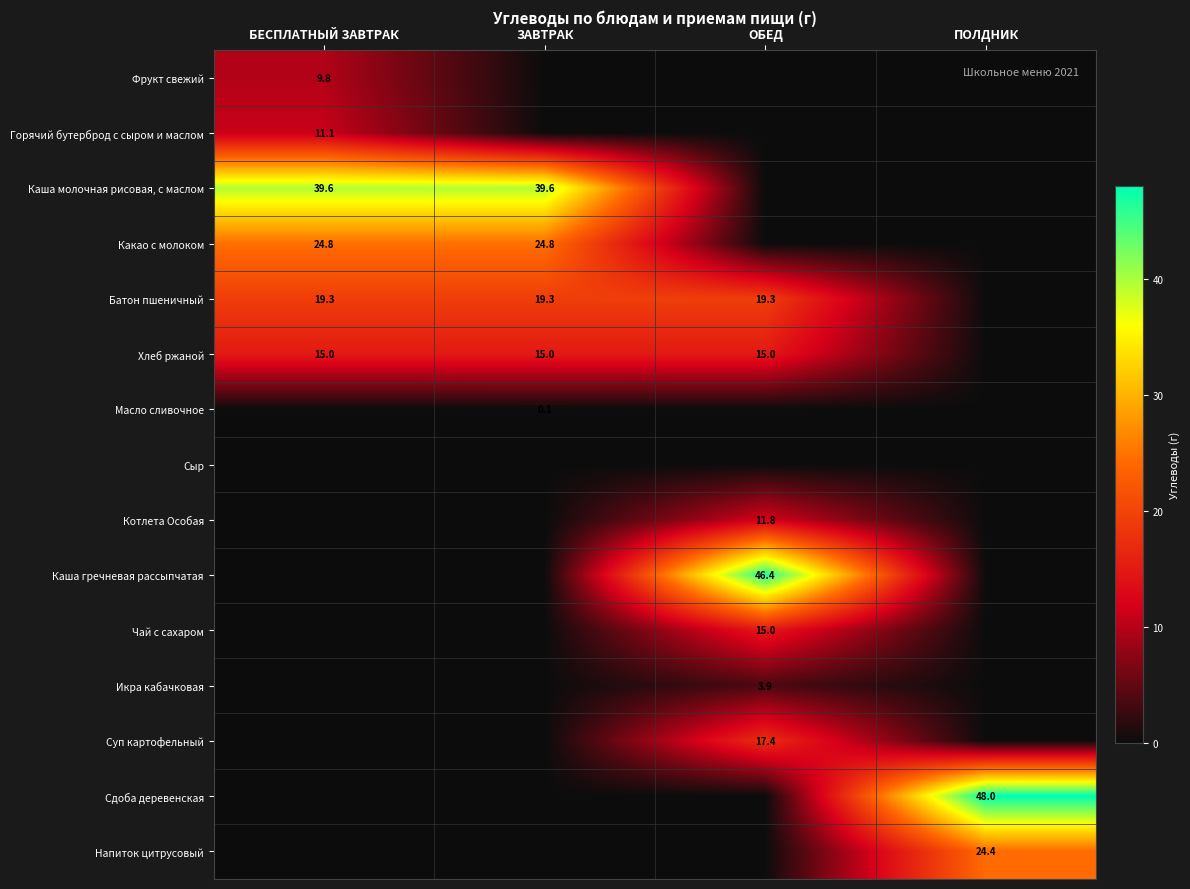

The value of Батон пшеничный at ЗАВТРАК is 19.3. True or false?

True